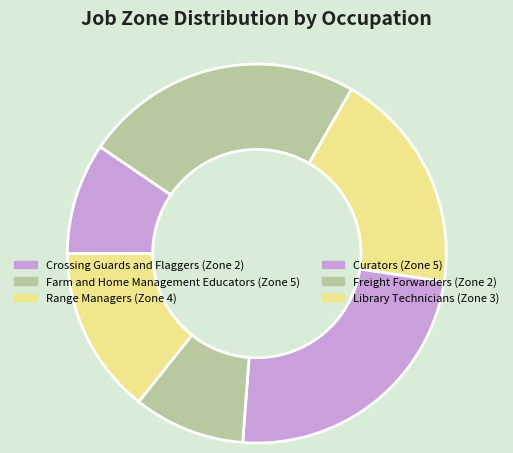

To the nearest percent, what is the difference between the Crossing Guards and Flaggers and Farm and Home Management Educators slice percentages?

14%